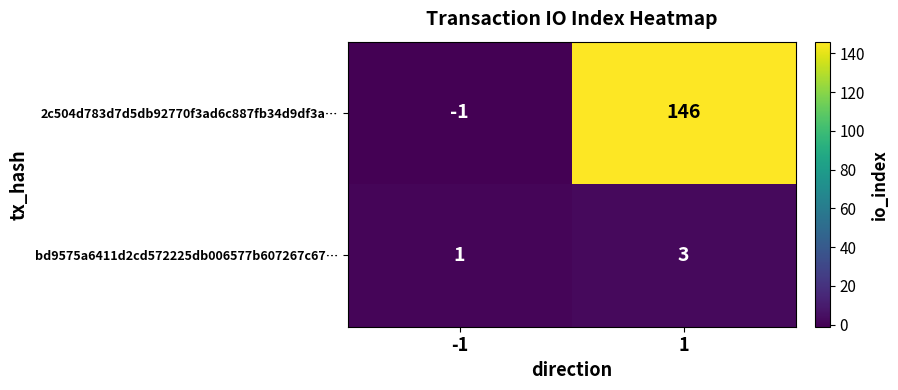

Is it true that 2c504d783d7d5db92770f3ad6c887fb34d9df3a… equals -1 at -1?

True